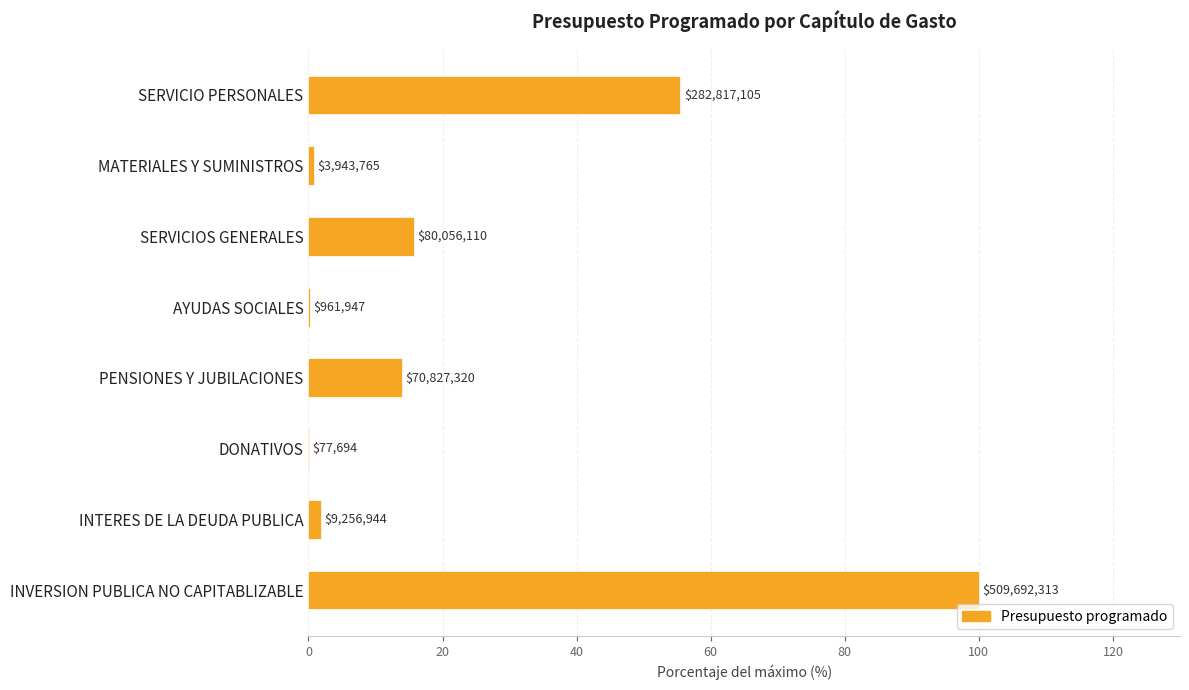

Are the bars grouped side by side (vs. stacked)?

No